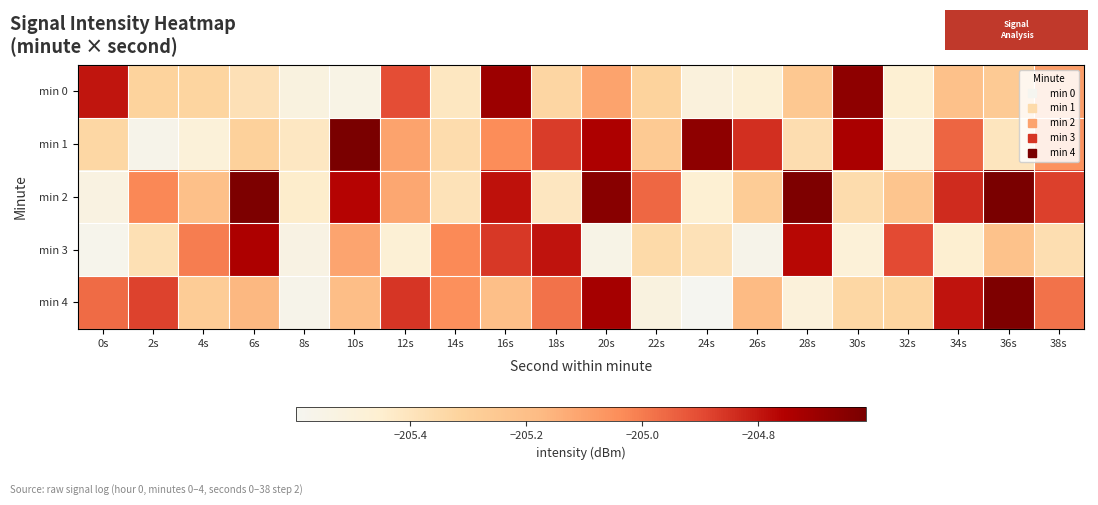

At which category does the chart reach its peak across all series?

10s